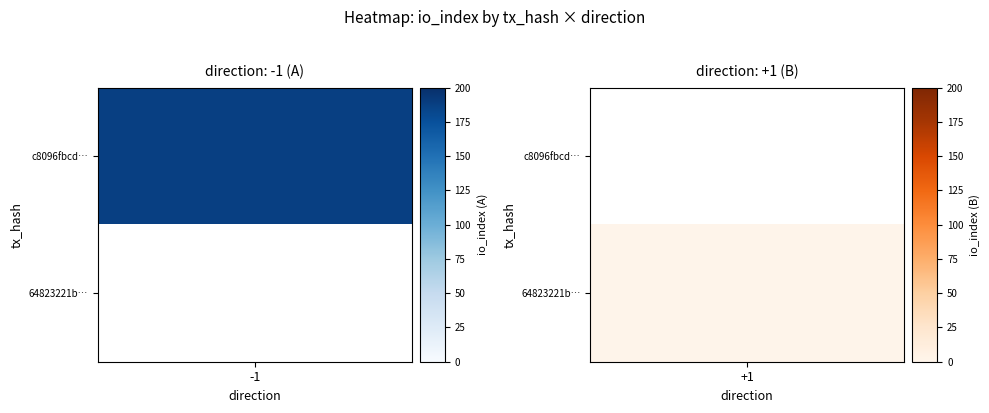

Rank the categories by 64823221b63ab65fe284946c153bb651e35a334 value from lowest to highest.

0, 1